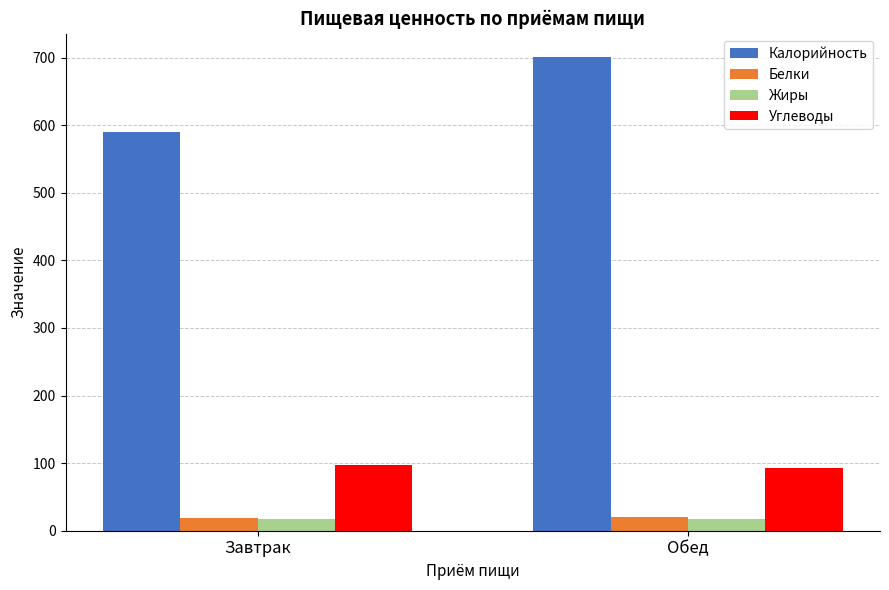

Which series has the largest total across all categories?

Калорийность